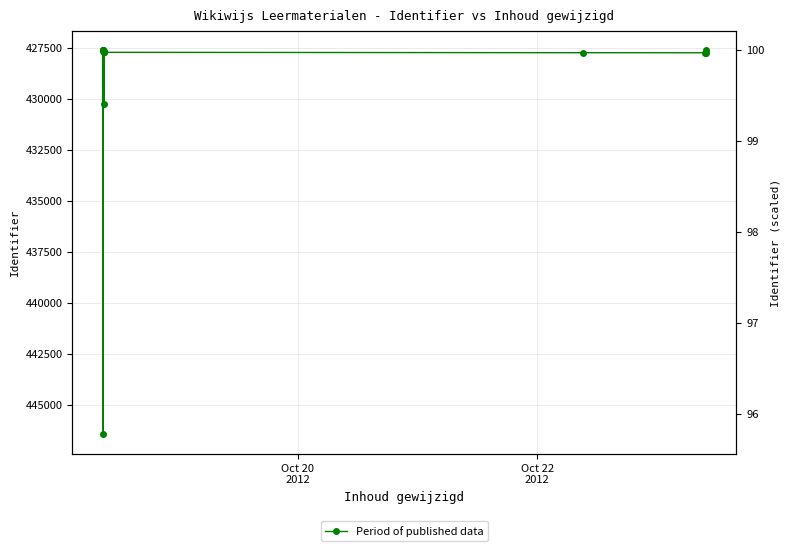

Is it true that the value at 10 is 585527?

False